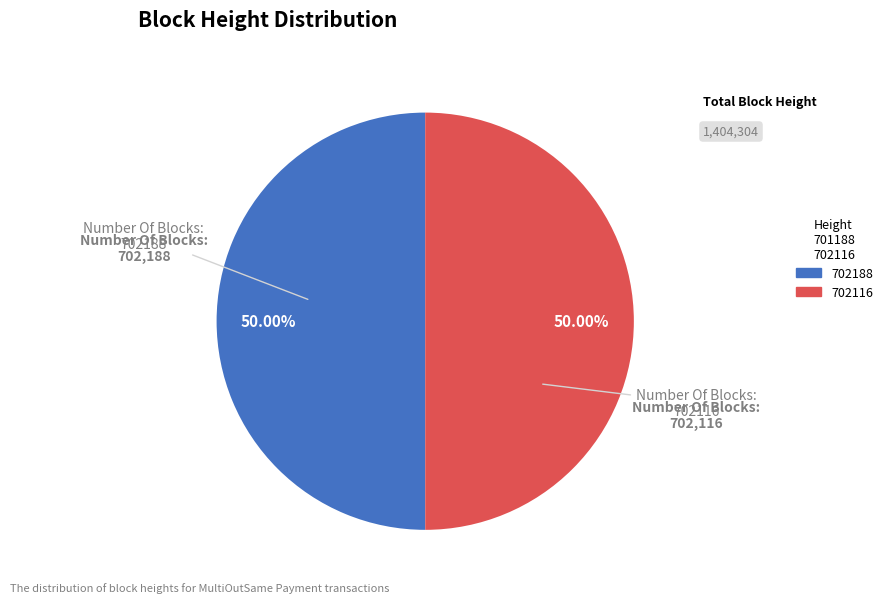

What percentage is the 702188 slice, to the nearest percent?

50%